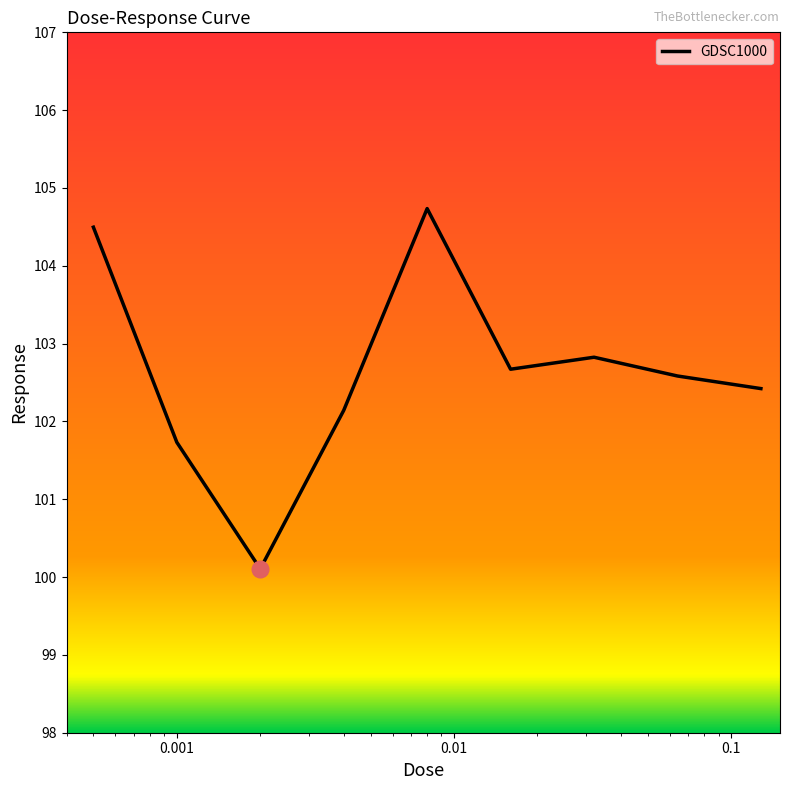

What is the greatest value displayed?

104.7